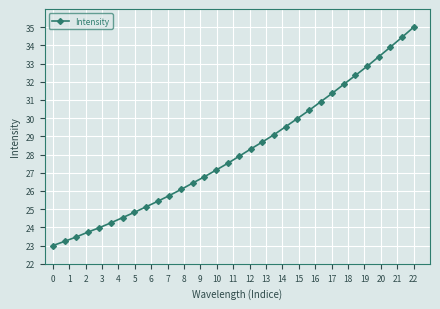

What is the difference between the maximum and minimum values?

12.0